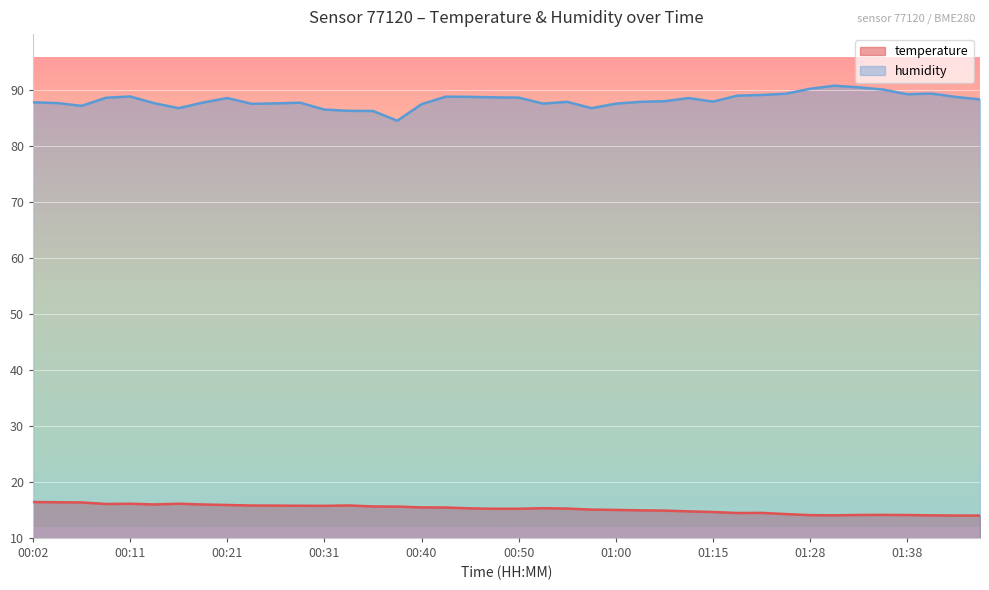

The value of temperature at 01:15 is 14.6. True or false?

True